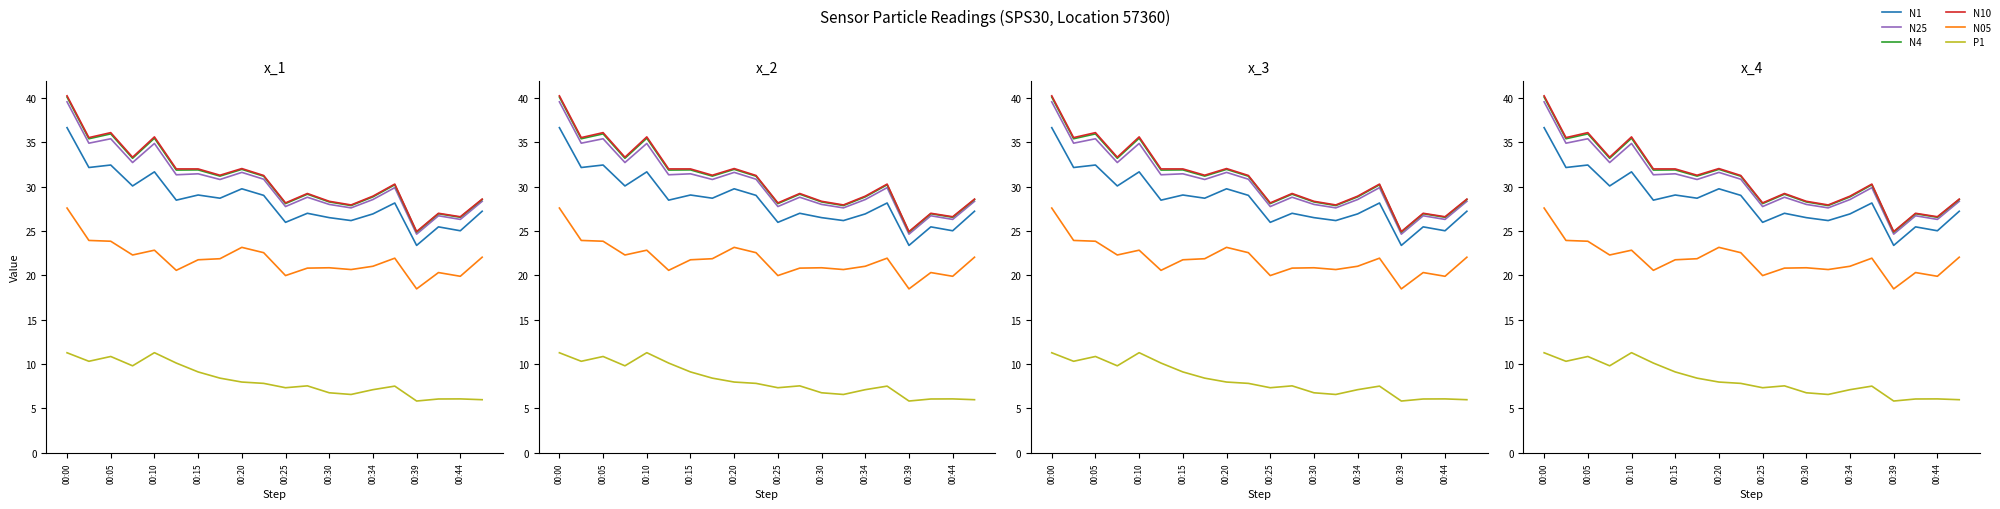

Is it true that N1 equals 27.2 at 19?

True